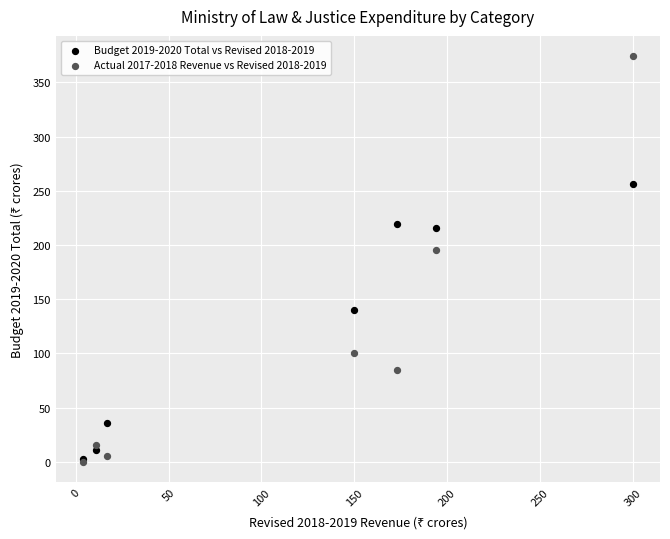

Which series has the widest spread of Y values?

Actual 2017-2018 Revenue vs Revised 2018-2019